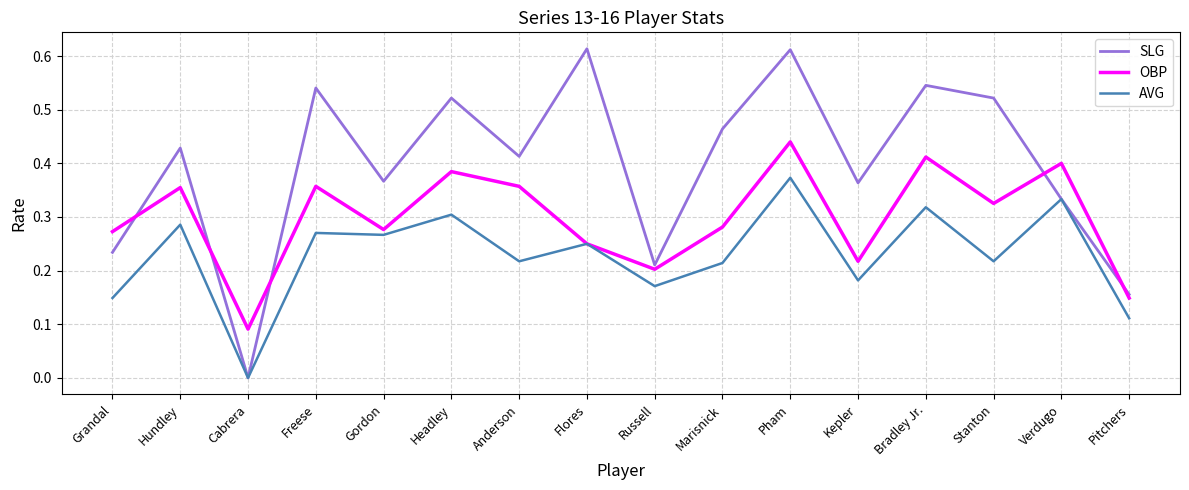

True or false: SLG has more than 1 points higher than both neighbors.

True